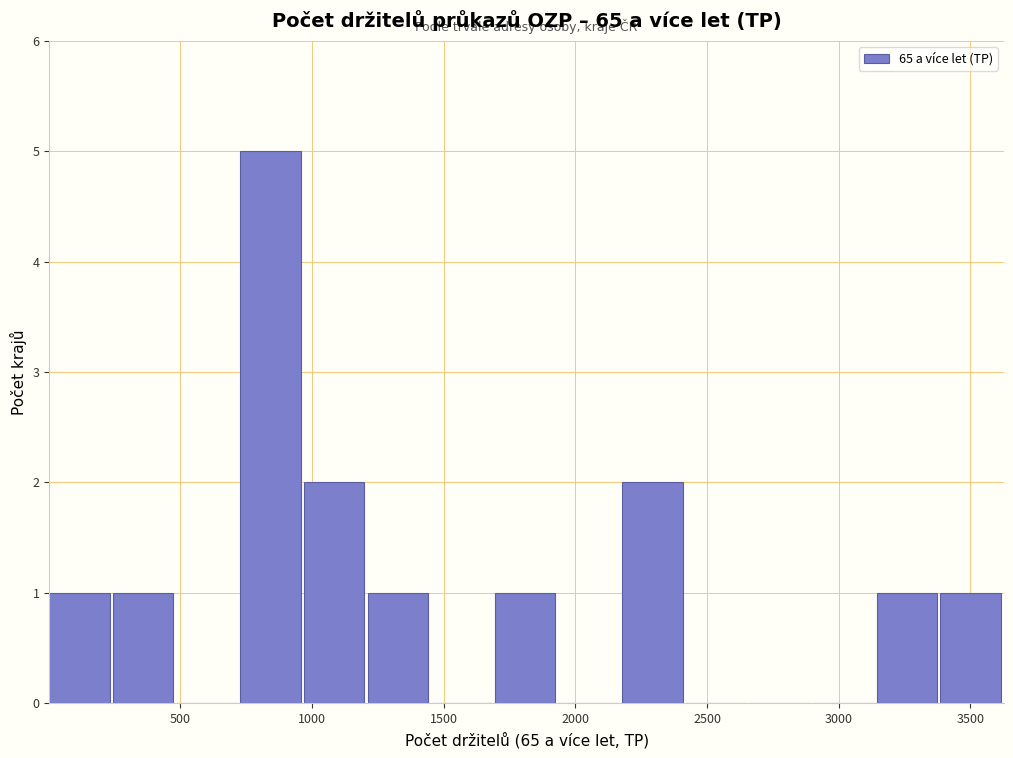

What is the height of the bar covering 950 to 1200 on the x-axis? Neither the bar edges nor the heights are printed on the chart, so give them approximately, as read against the axes.

2